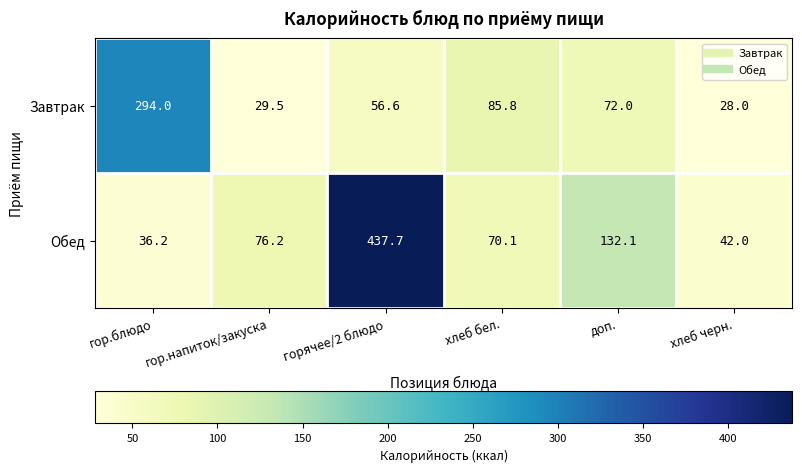

At which category is the sum across all series the highest?

горячее/2 блюдо